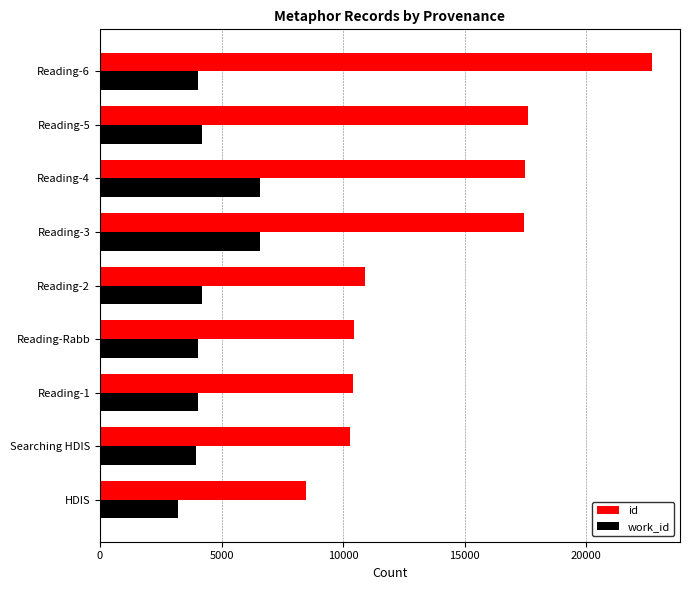

List the series in order of their peak value, lowest first.

work_id, id